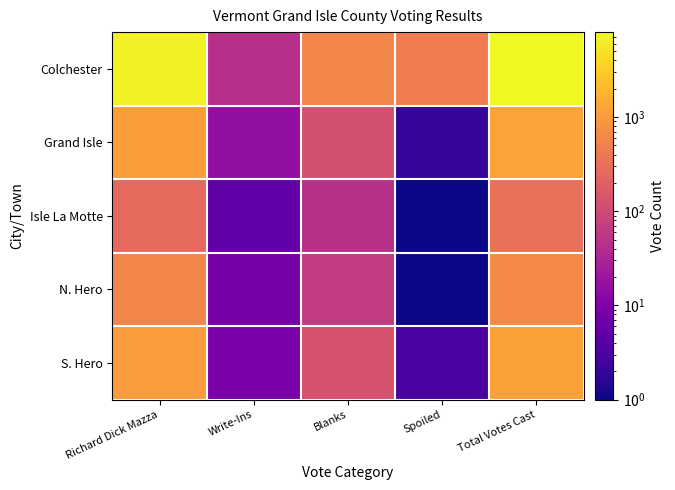

What is the spread (max minus min) of values at Total Votes Cast?

7670.0